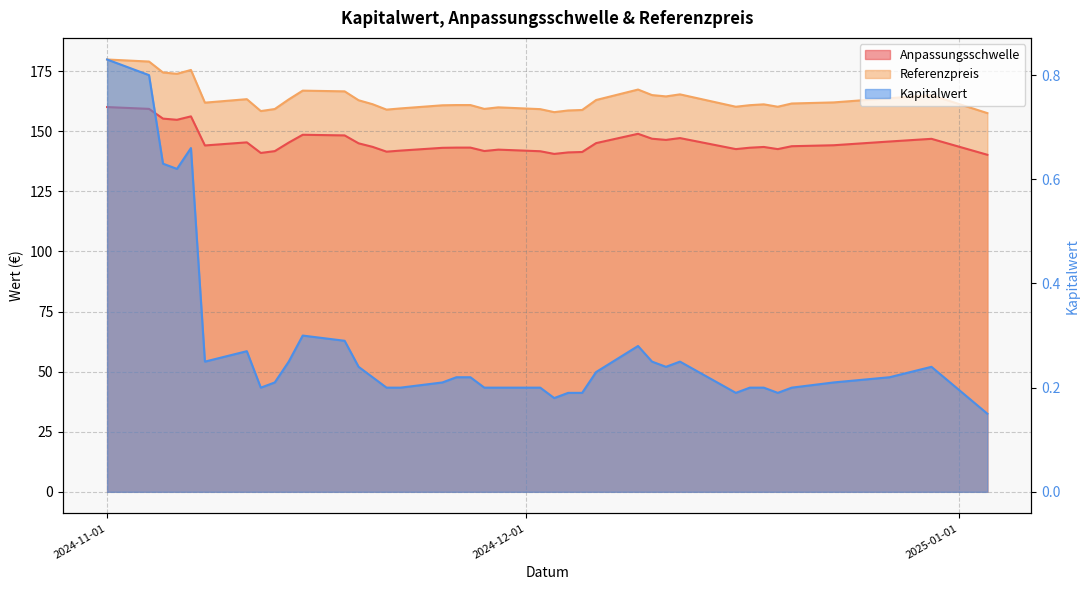

At which label does Referenzpreis first exceed 161?

2024-11-01